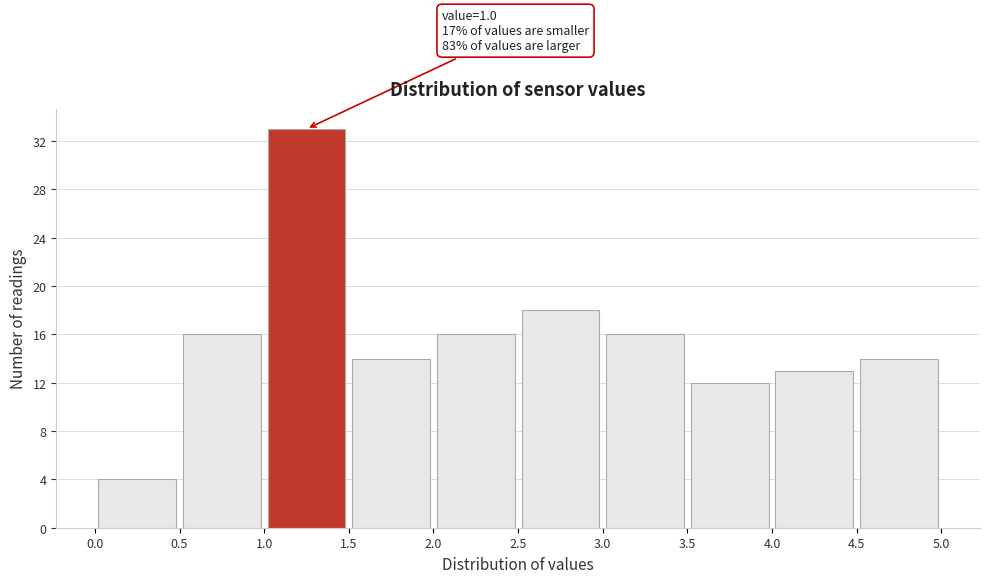

Which range on the x-axis has the tallest bar?

1.0 to 1.5